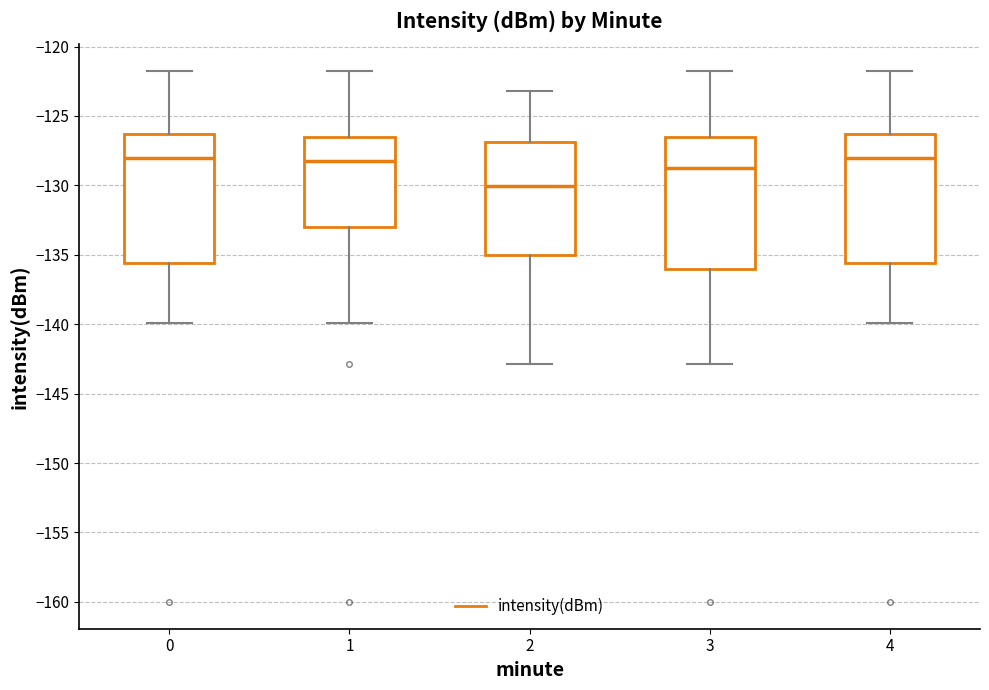

Reading left to right, transcribe this box plot: for each box, give where its median line is, the range the box spans, and where its two whiskers end, as read against the y-axis. The values are not printed on the chart, so give them approximately, as read against the axis.

0: median -128.0, box -135.5 to -126.5, whiskers -140.0 to -121.5
1: median -128.5, box -133.0 to -126.5, whiskers -140.0 to -121.5
2: median -130.0, box -135.0 to -127.0, whiskers -143.0 to -123.0
3: median -129.0, box -136.0 to -126.5, whiskers -143.0 to -121.5
4: median -128.0, box -135.5 to -126.5, whiskers -140.0 to -121.5